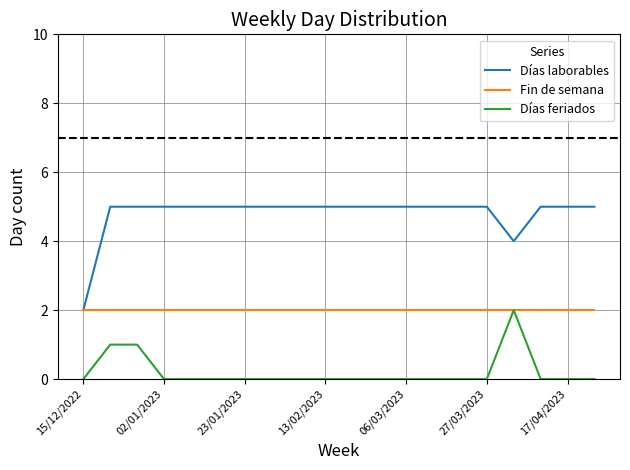

True or false: Días laborables and Días feriados cross at least once.

False